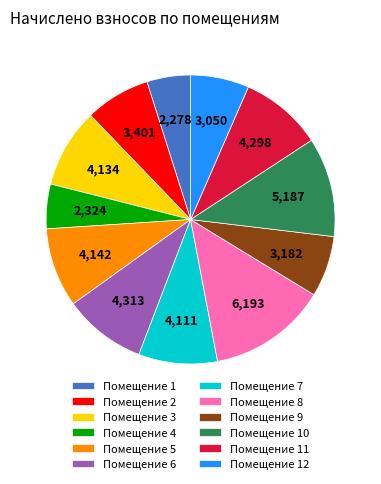

Is the sum of Помещение 2 and Помещение 12 greater than half?

No